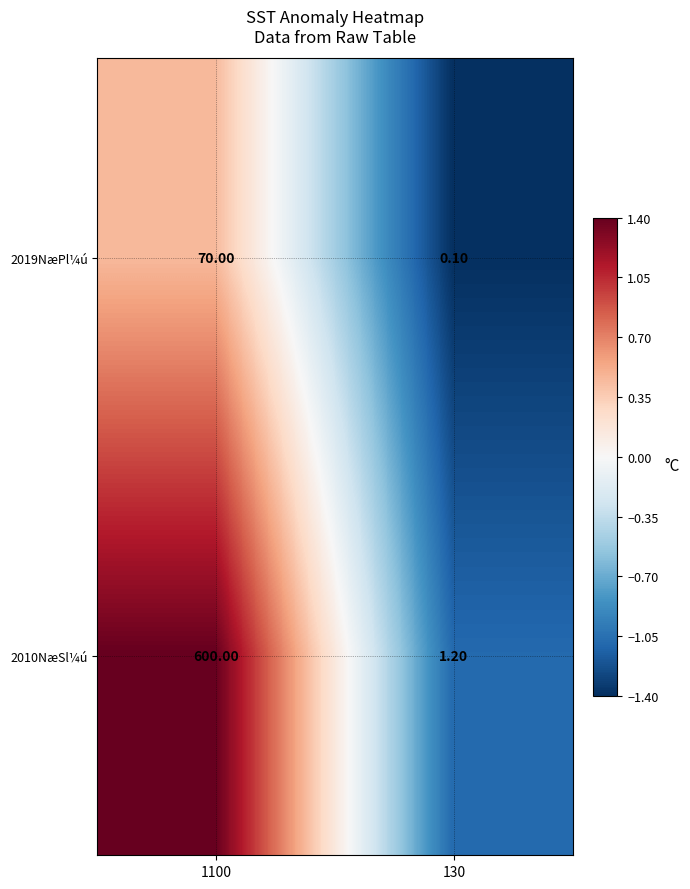

Is the value of 2010NæSl¼ú at 1100 greater than the value of 2019NæPl¼ú at 1100?

Yes